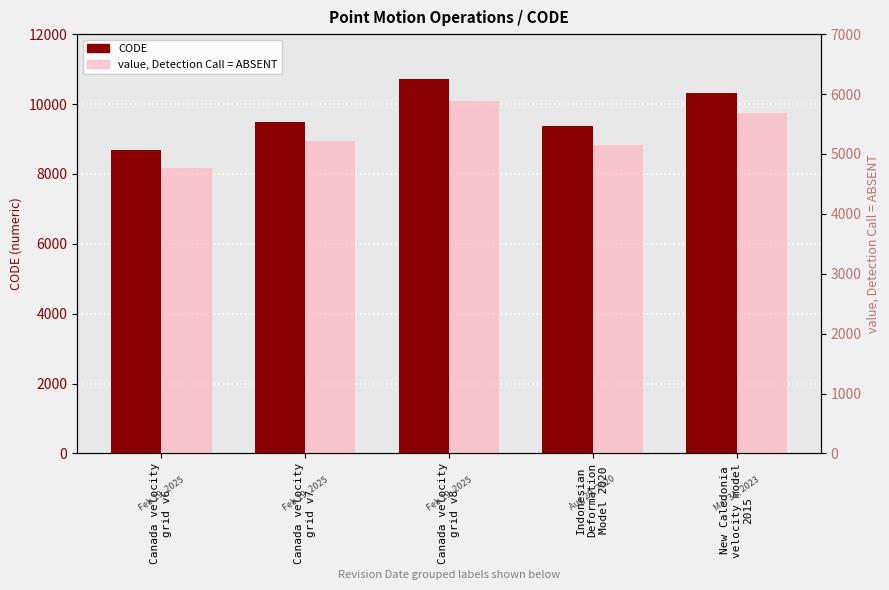

Which category has the lowest value in the CODE series?

Canada velocity
grid v6